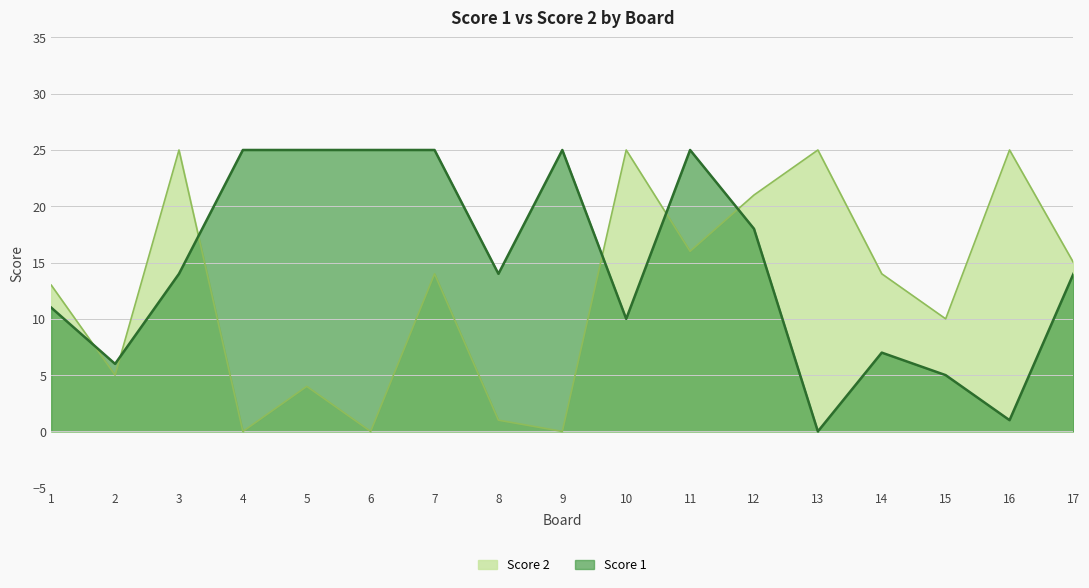

What are all the series names shown in the legend?

Score 2, Score 1